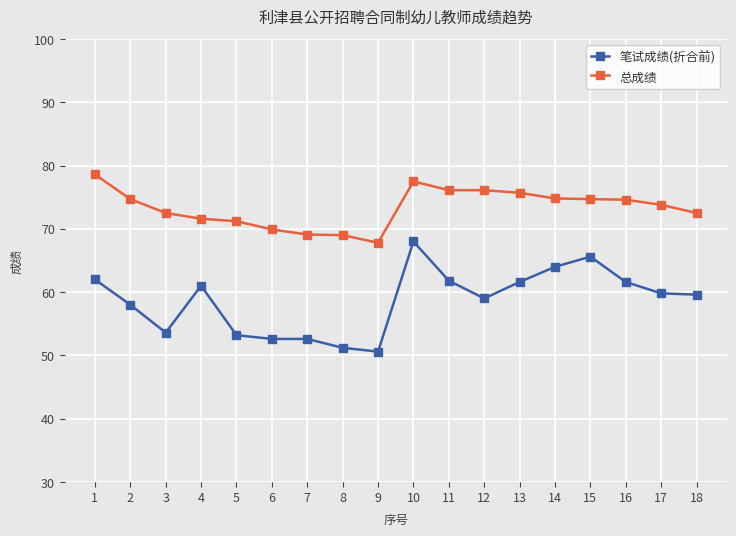

What value does the 总成绩 series have at 16?

74.6